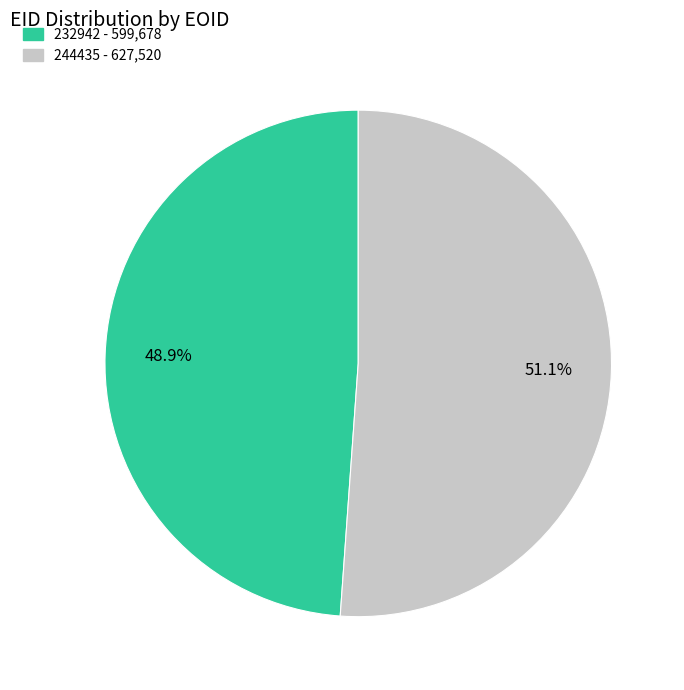

Which slice is the largest?

244435